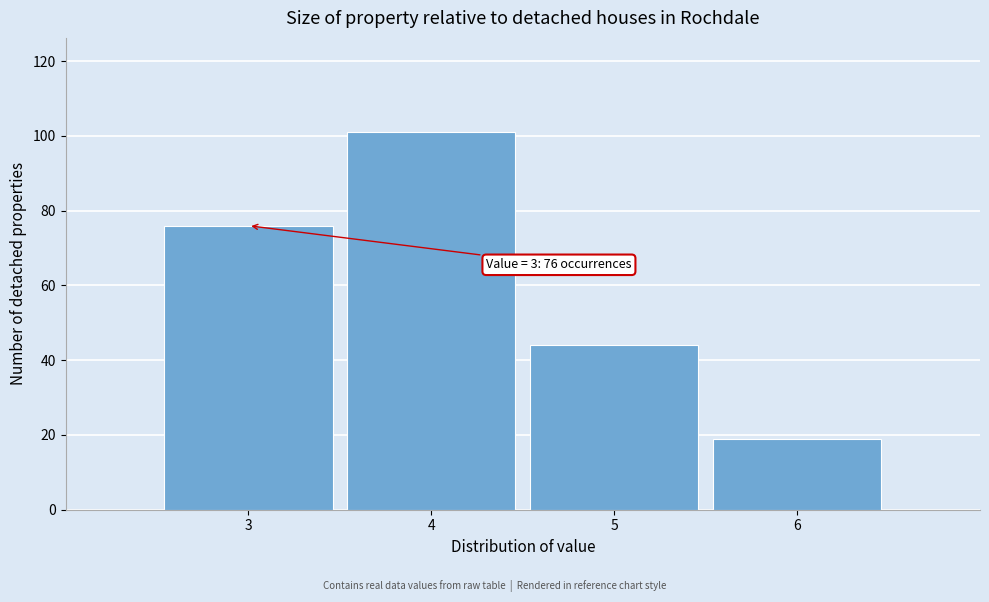

Which range on the x-axis has the tallest bar?

3.5 to 4.5